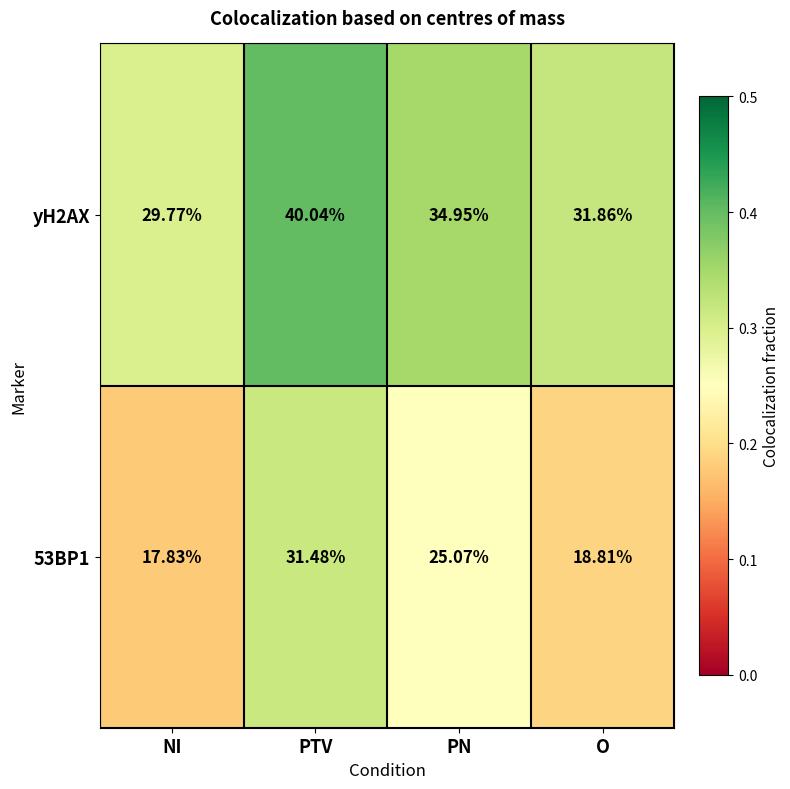

At PTV, list the series in order from largest to smallest.

yH2AX, 53BP1